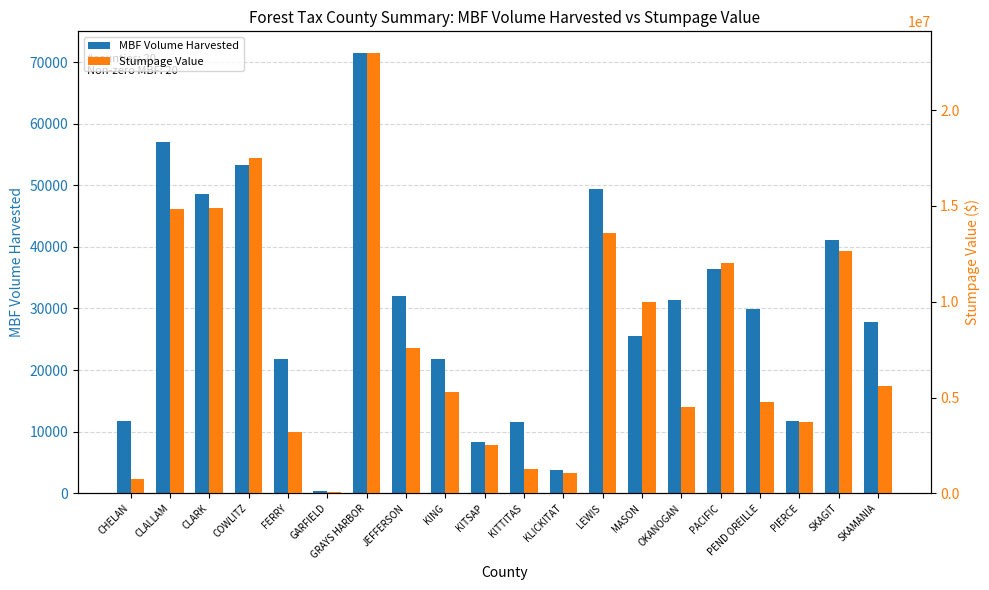

What position from the right is GRAYS HARBOR?

14